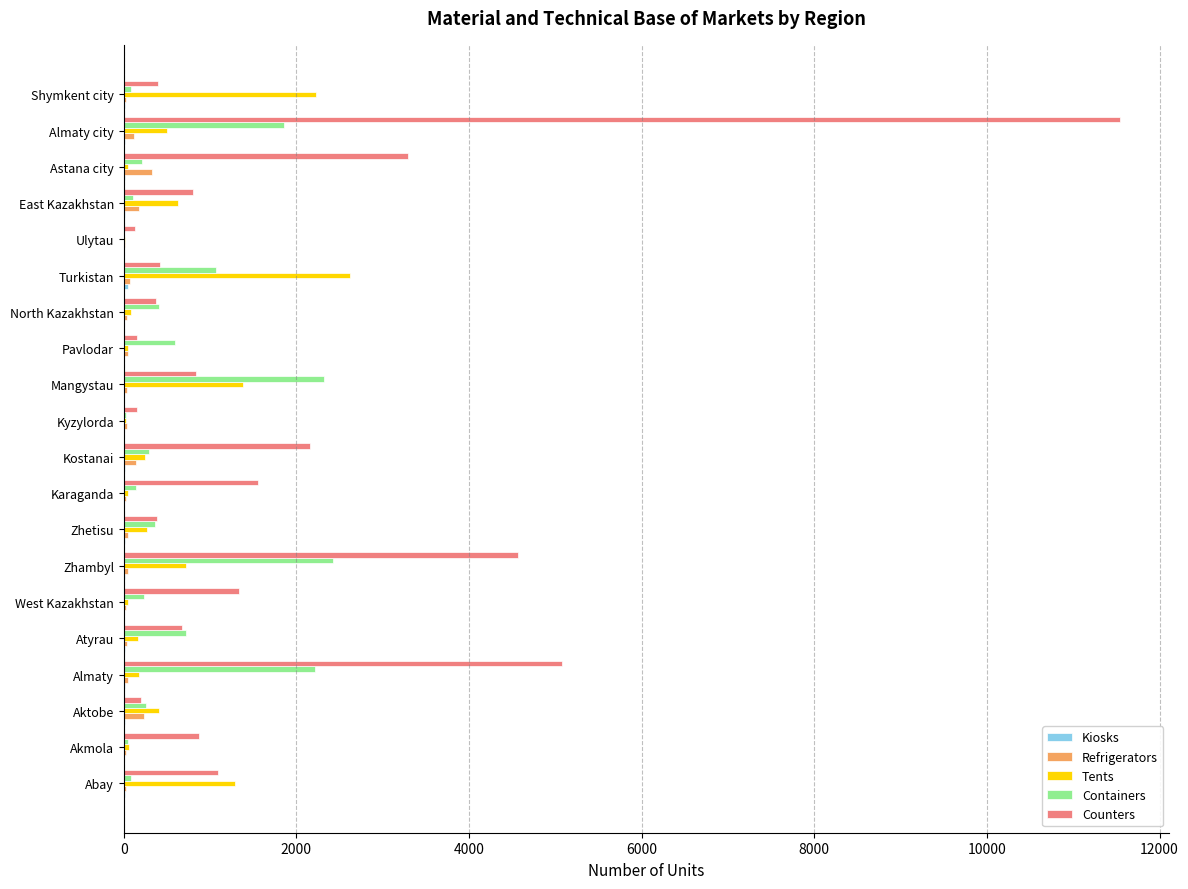

Count the number of categories in the chart.

20